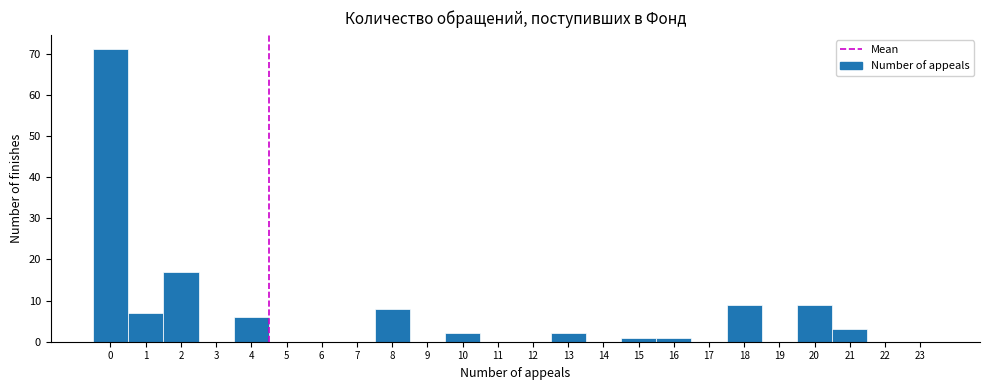

How tall is the bar that spans 15.5 to 16.5 on the x-axis? The values are not printed on the chart, so give them approximately, as read against the axis.

1